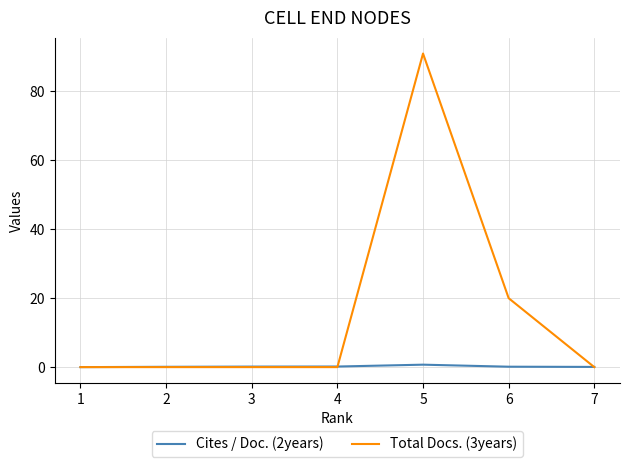

The value of Total Docs. (3years) at 1 is 0.0. True or false?

True